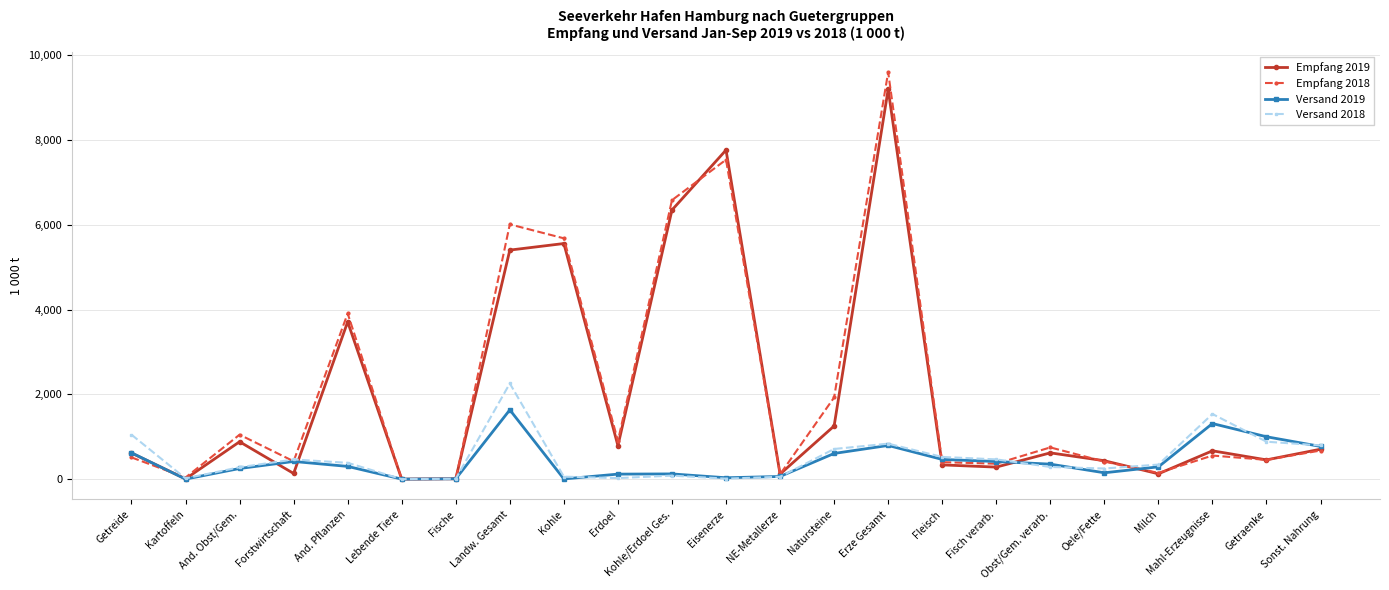

What is the maximum value shown in the chart?

9601.9